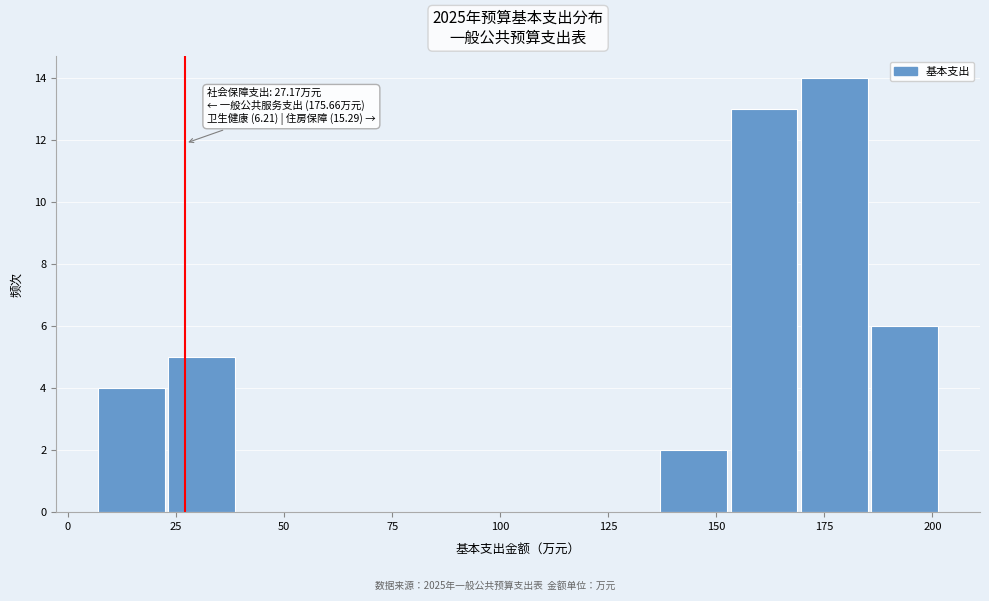

Around what value on the x-axis is the tallest bar? Give the approximate position of its centre, as read against the axis.

175